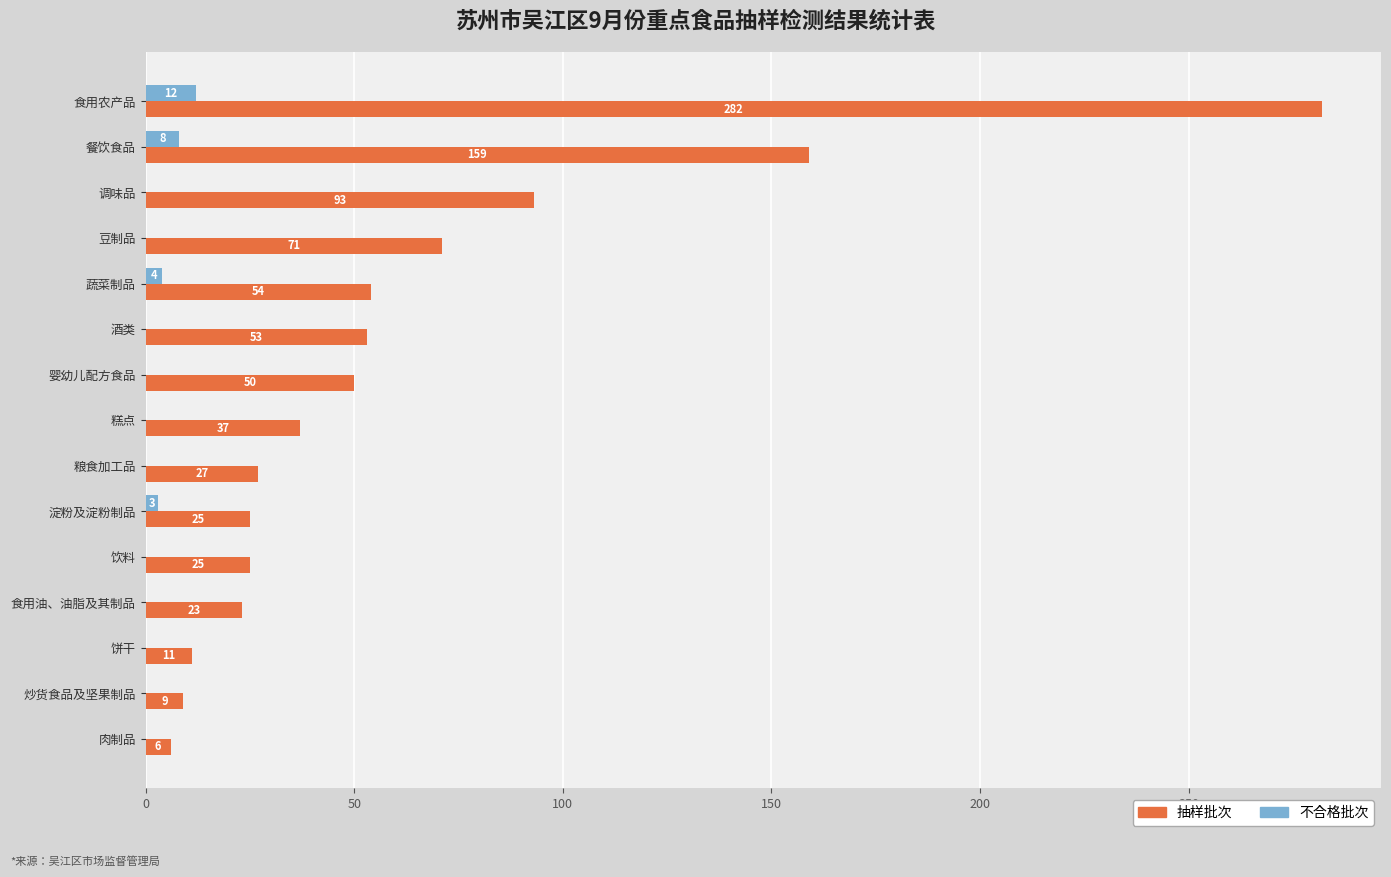

Between 豆制品 and 蔬菜制品, which series saw the biggest shift?

抽样批次